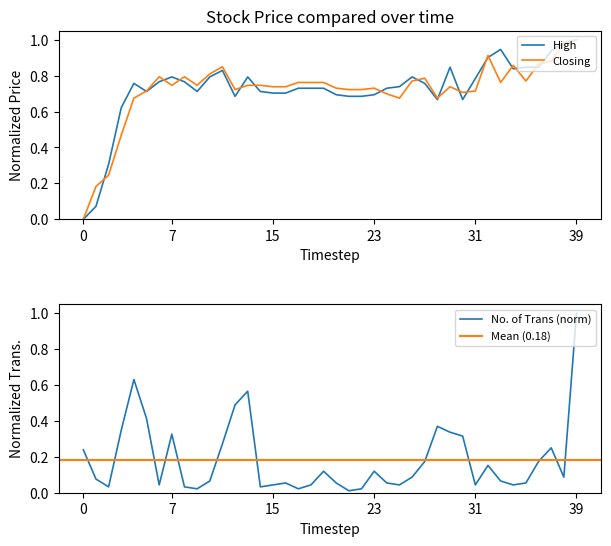

At which label does No. of Trans (norm) reach its peak?

39